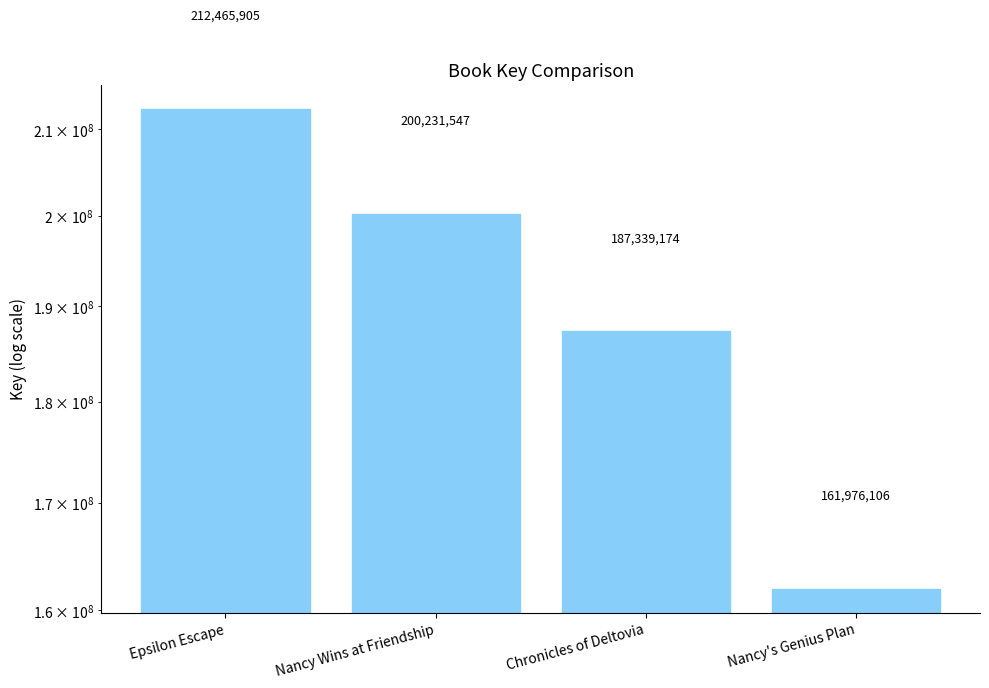

Approximately how many times larger is the value at Chronicles of Deltovia compared to Nancy's Genius Plan?

1.2